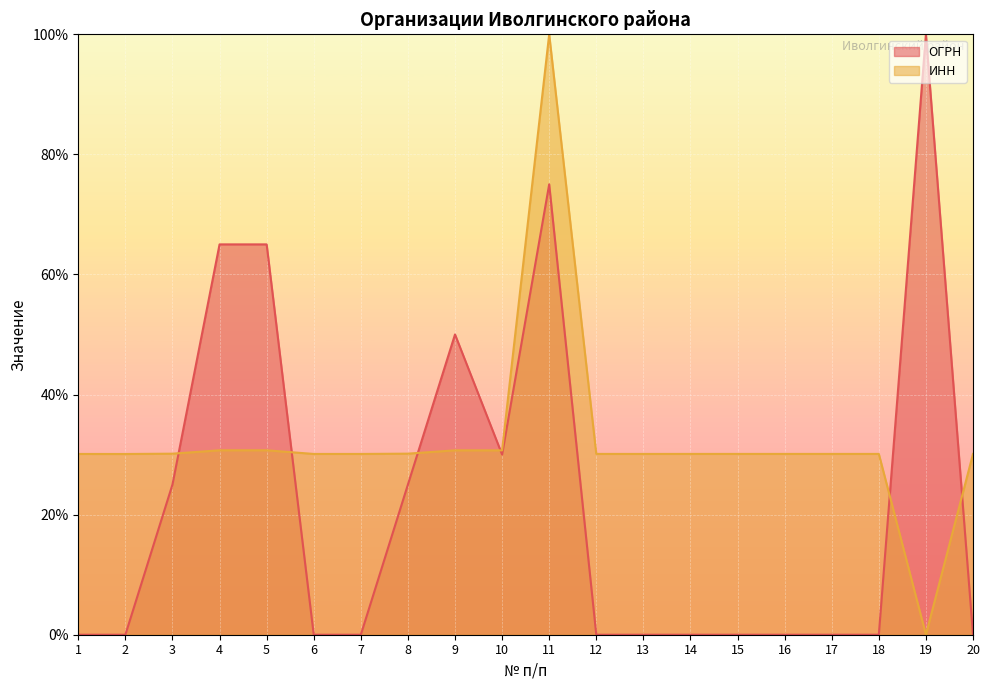

Which series changed the most between 8 and 14?

ОГРН